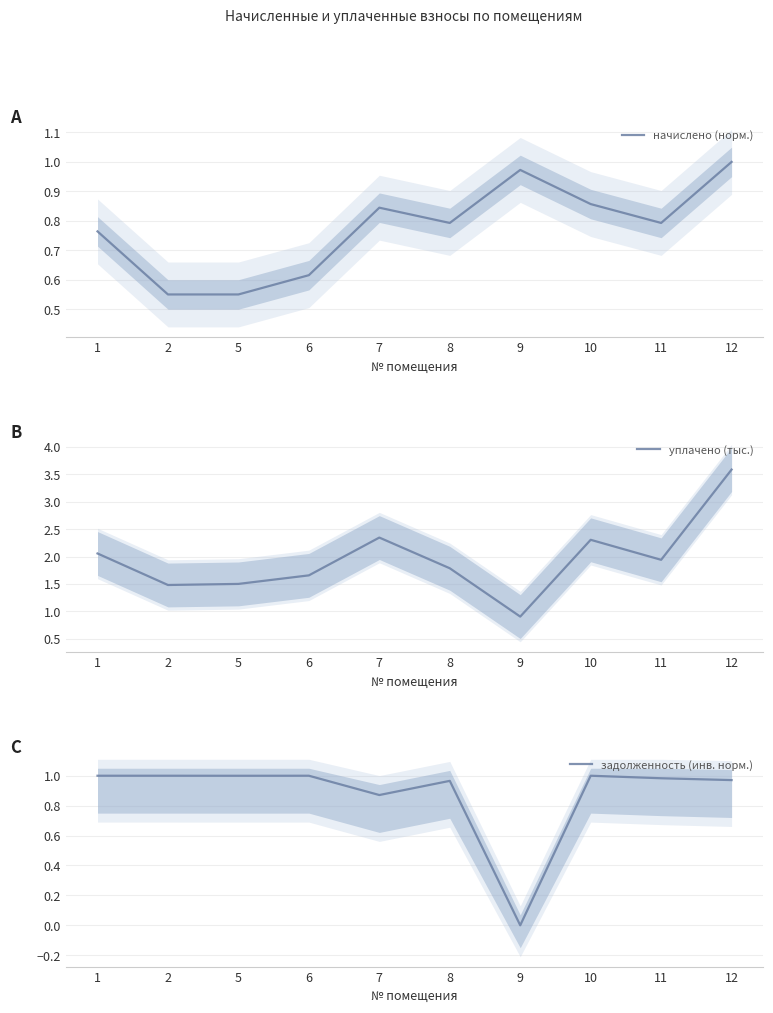

True or false: начислено (норм.) and задолженность (инв. норм.) cross at least once.

True